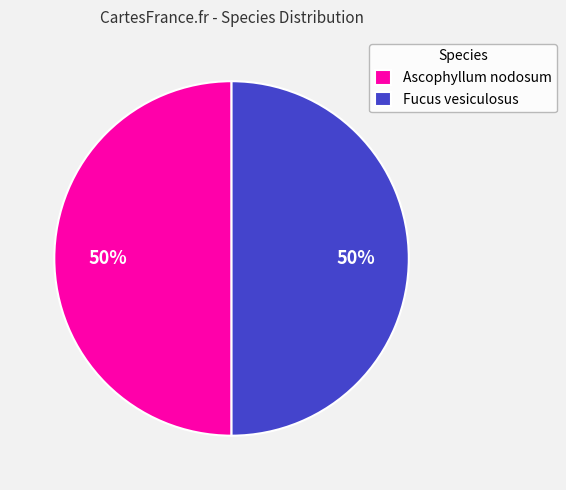

Is it true that Ascophyllum nodosum is 50% of the pie?

True